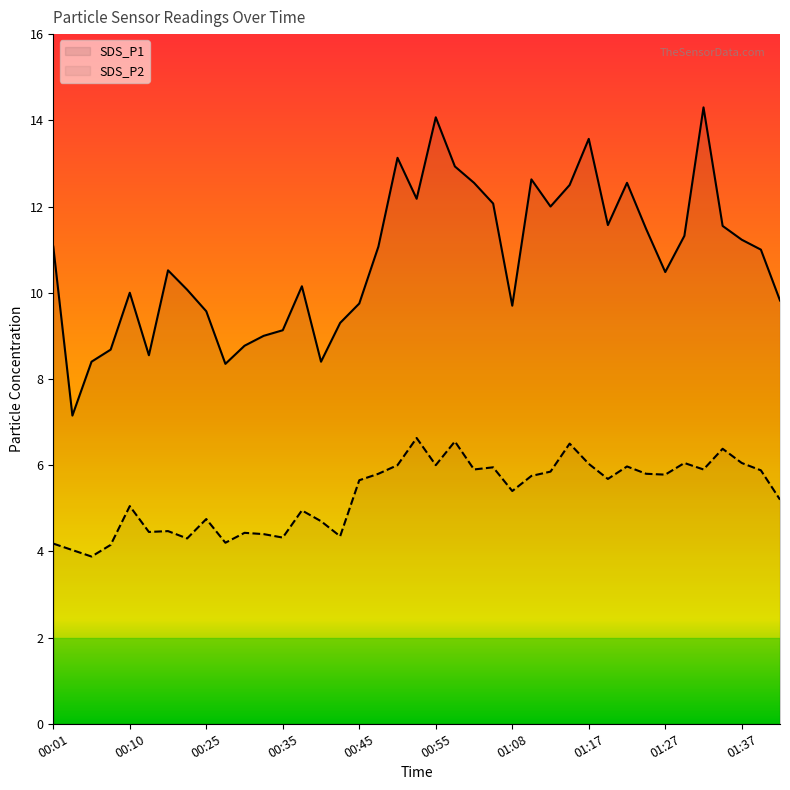

At 00:30, list the series in order from smallest to largest.

SDS_P2, SDS_P1